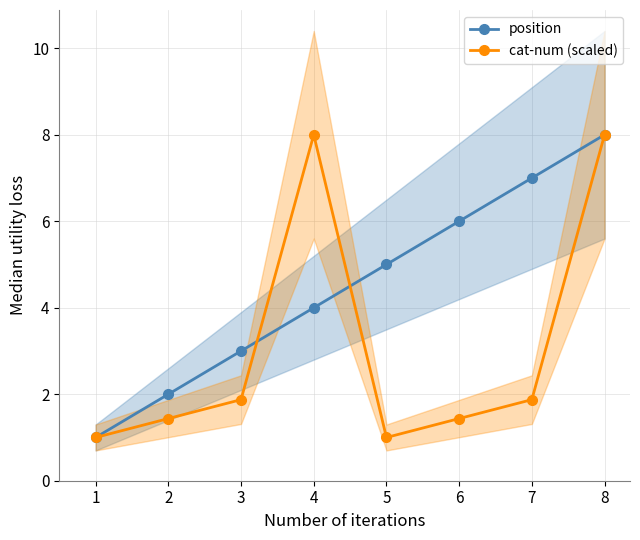

What is the smallest value displayed?

1.0